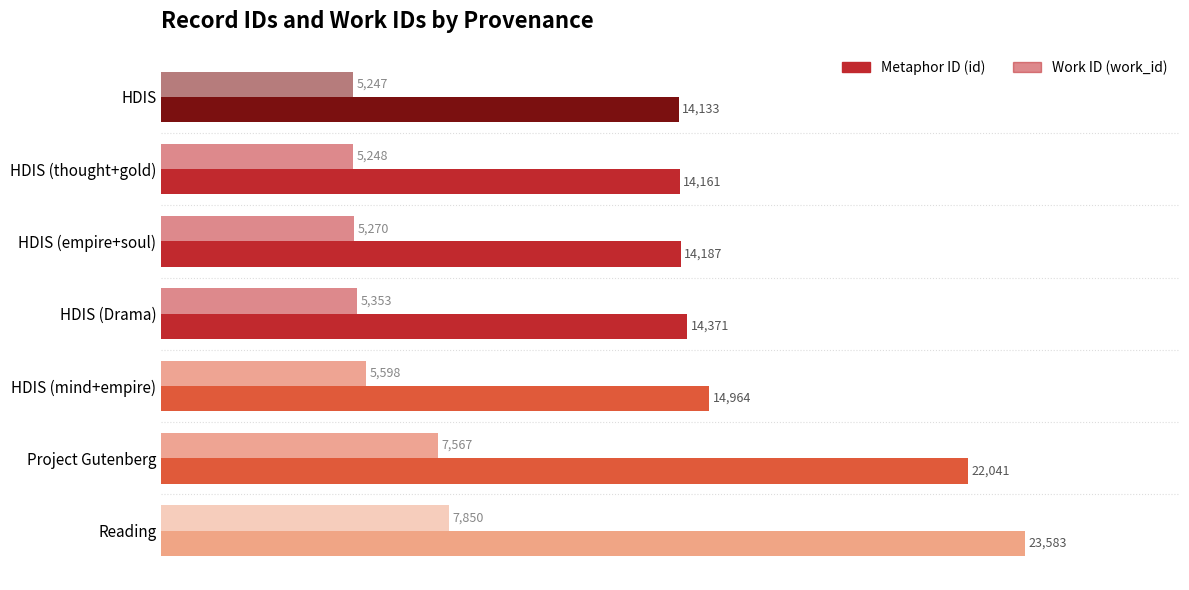

Count the number of data series in this chart.

2